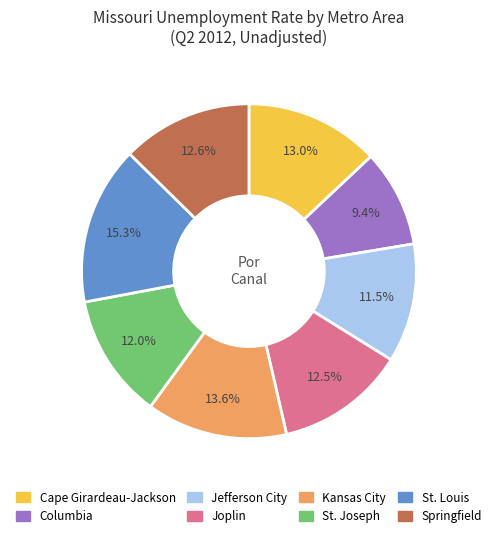

Does Joplin account for over 50% of the chart?

No